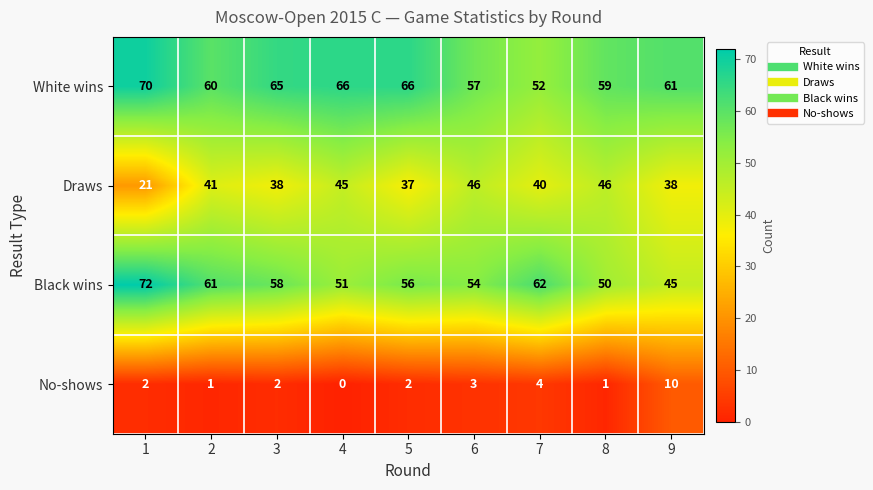

Rank the series by their maximum value, from lowest to highest.

No-shows, Draws, White wins, Black wins